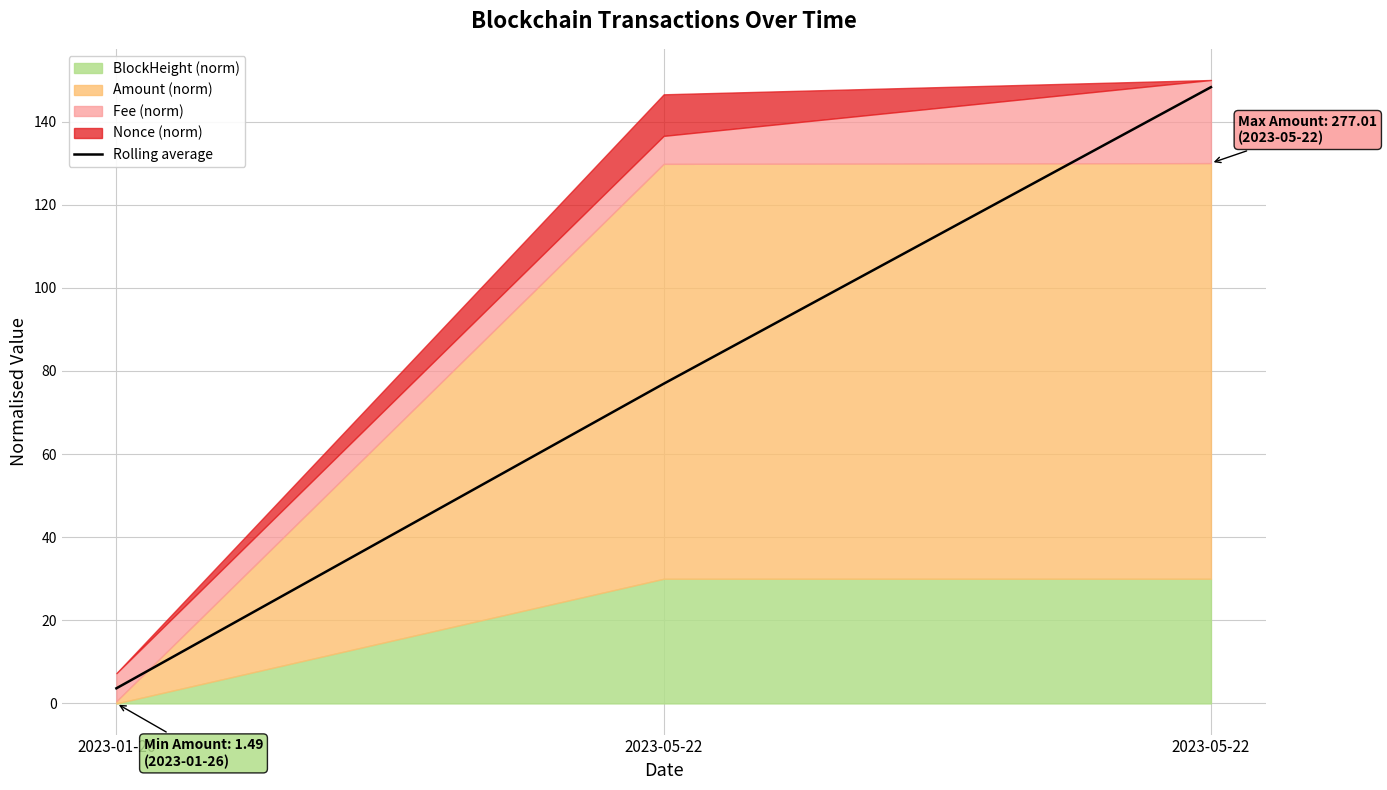

What is the sum of the values at 2023-05-22 and 2023-01-26?

80.6